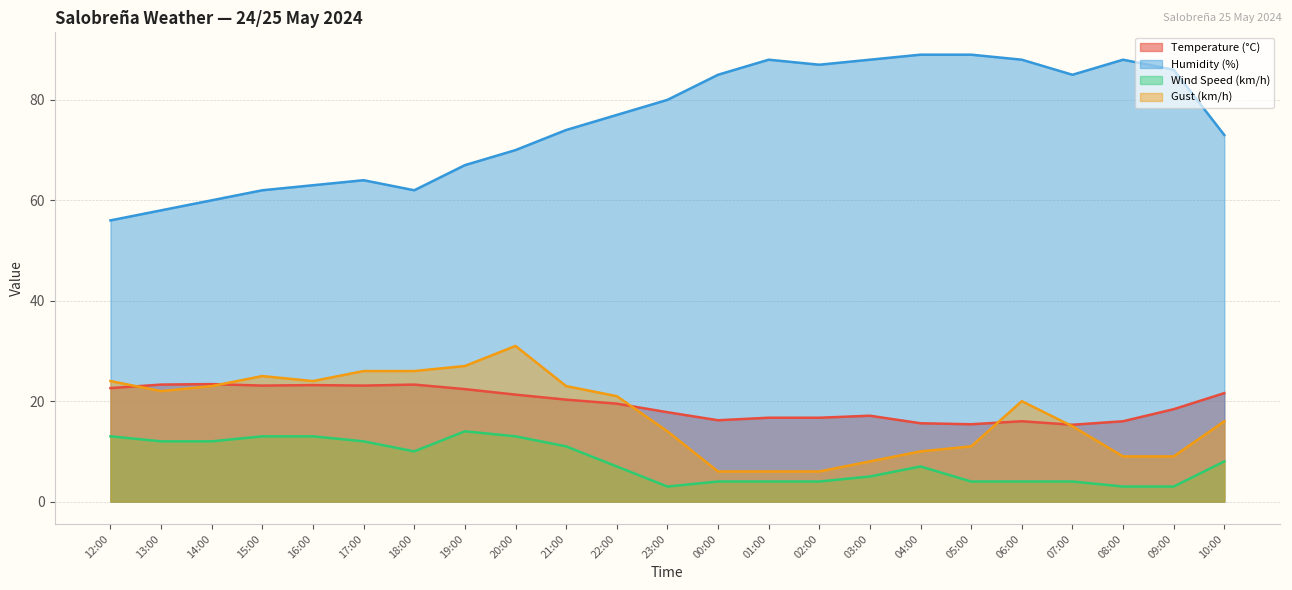

Does the chart have visible grid lines?

Yes